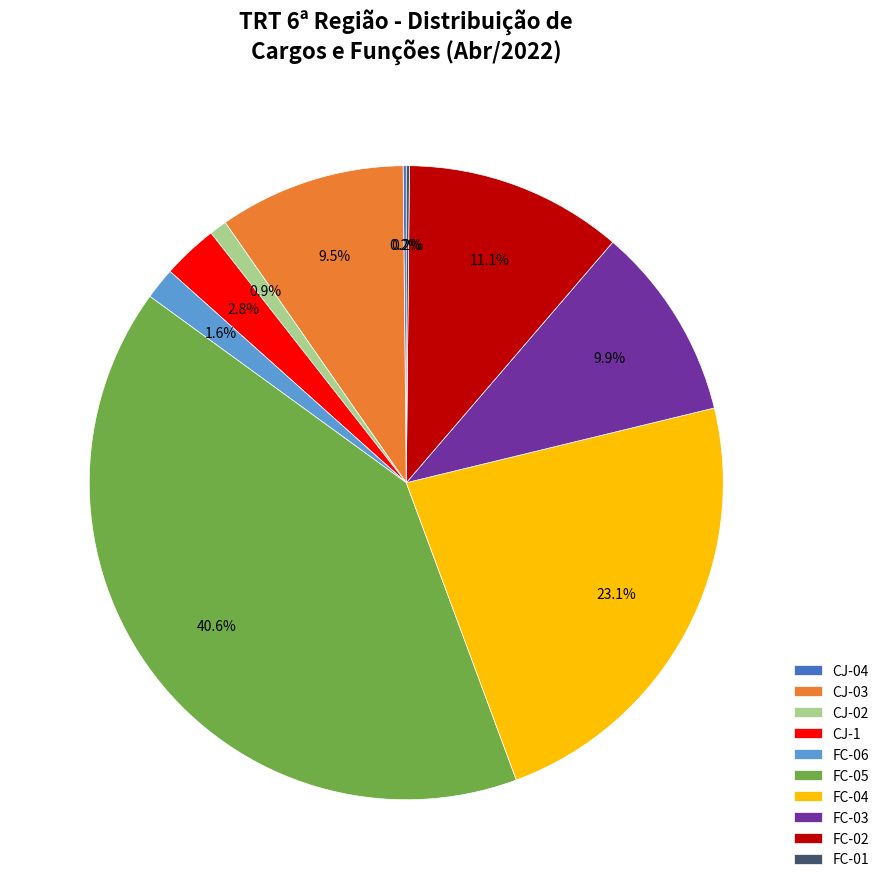

The FC-06 slice represents 14% of the pie. True or false?

False